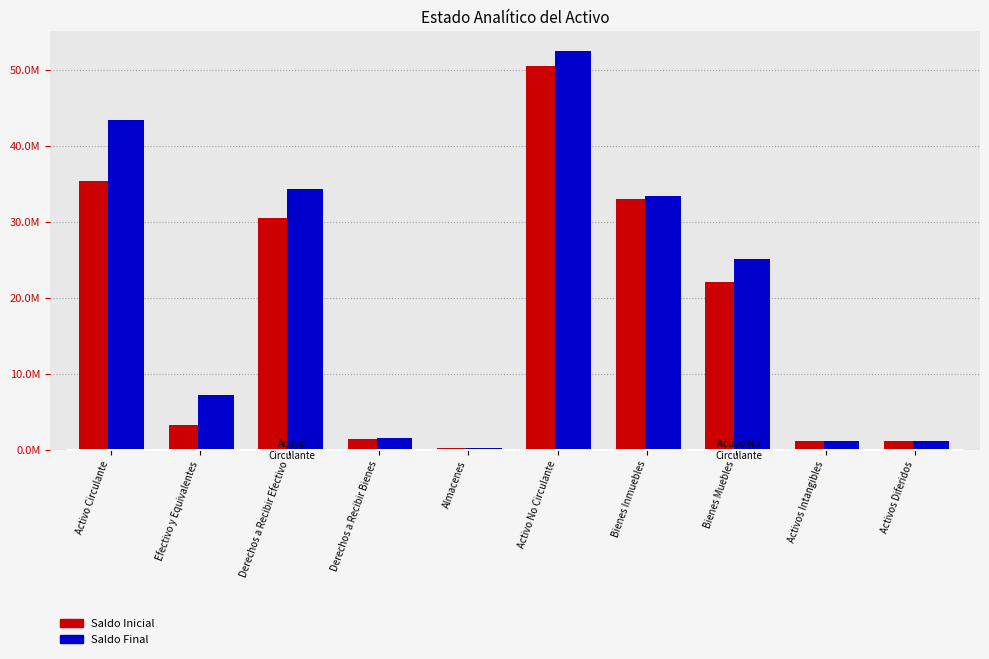

Does the chart contain any negative values?

No